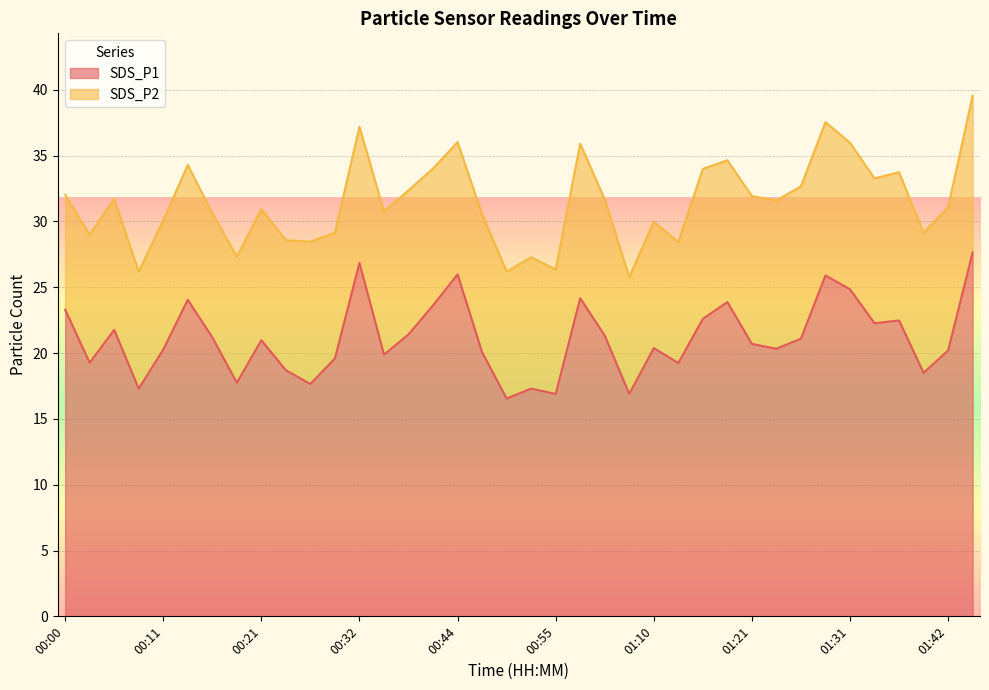

How many points are lower than both their immediate neighbors (excluding endpoints)?

12